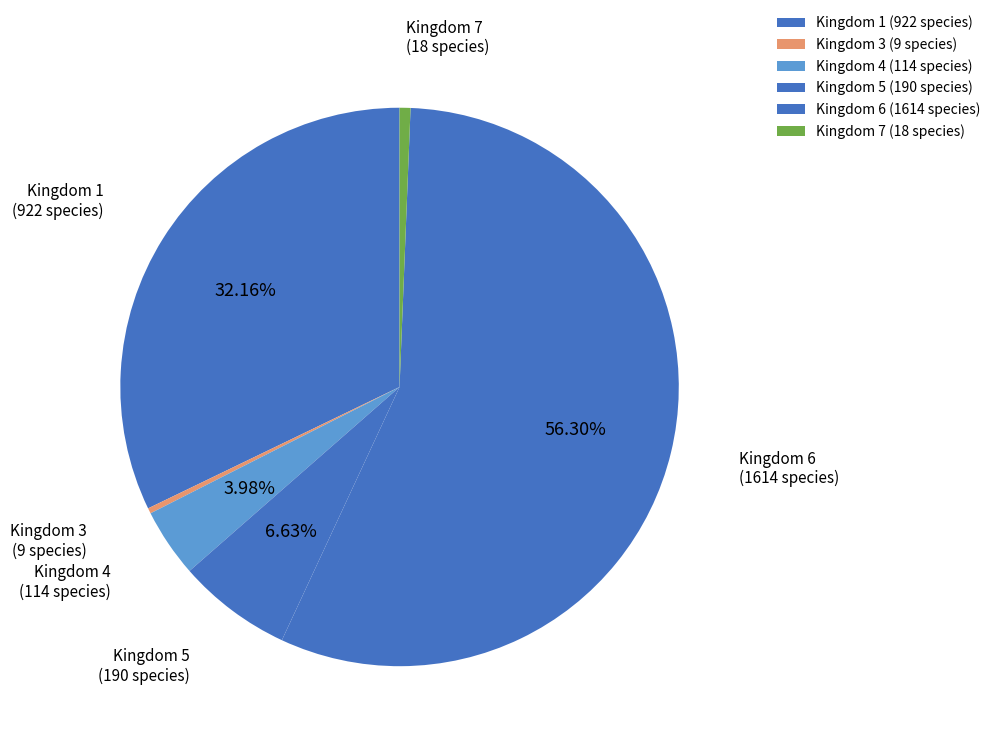

What is the largest slice in the pie chart?

6